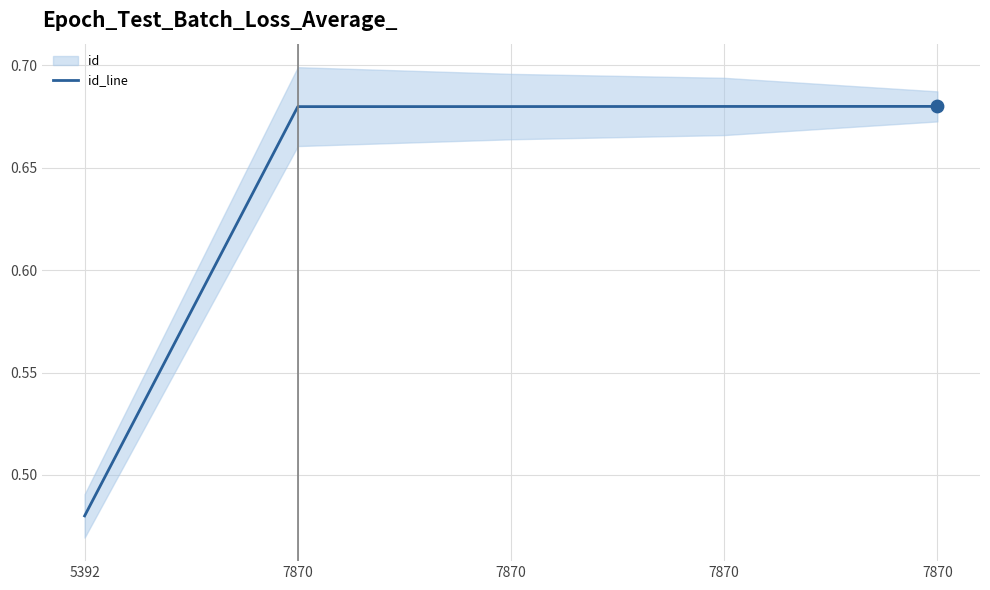

Between 7870 and 7870, which is larger?

7870